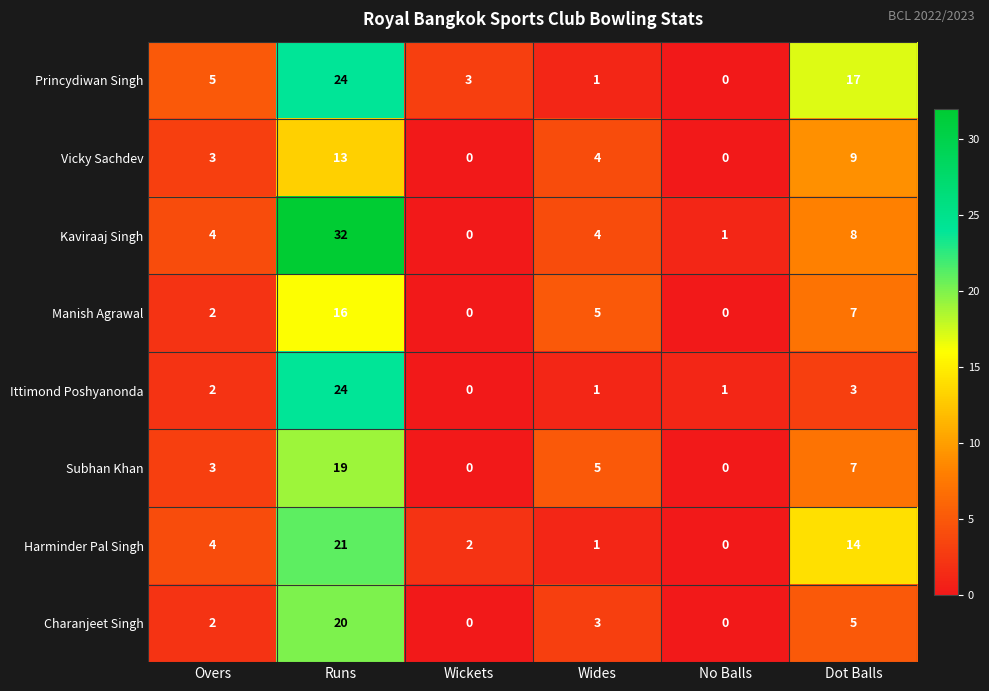

Where does the Vicky Sachdev series first go above 4?

Runs